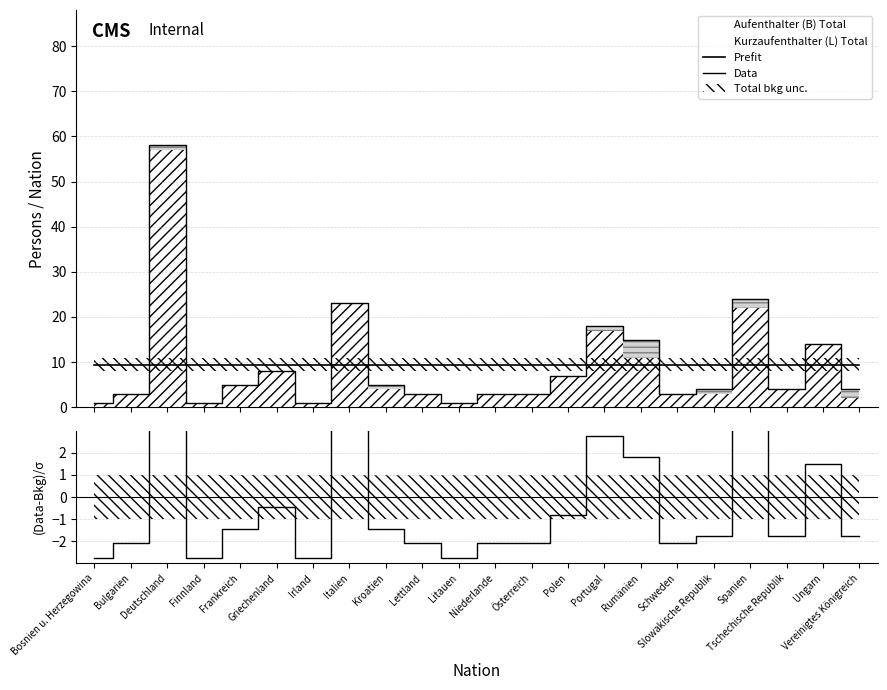

Which series ends up on top after the final intersection of Prefit and (B-L)/σ?

Prefit